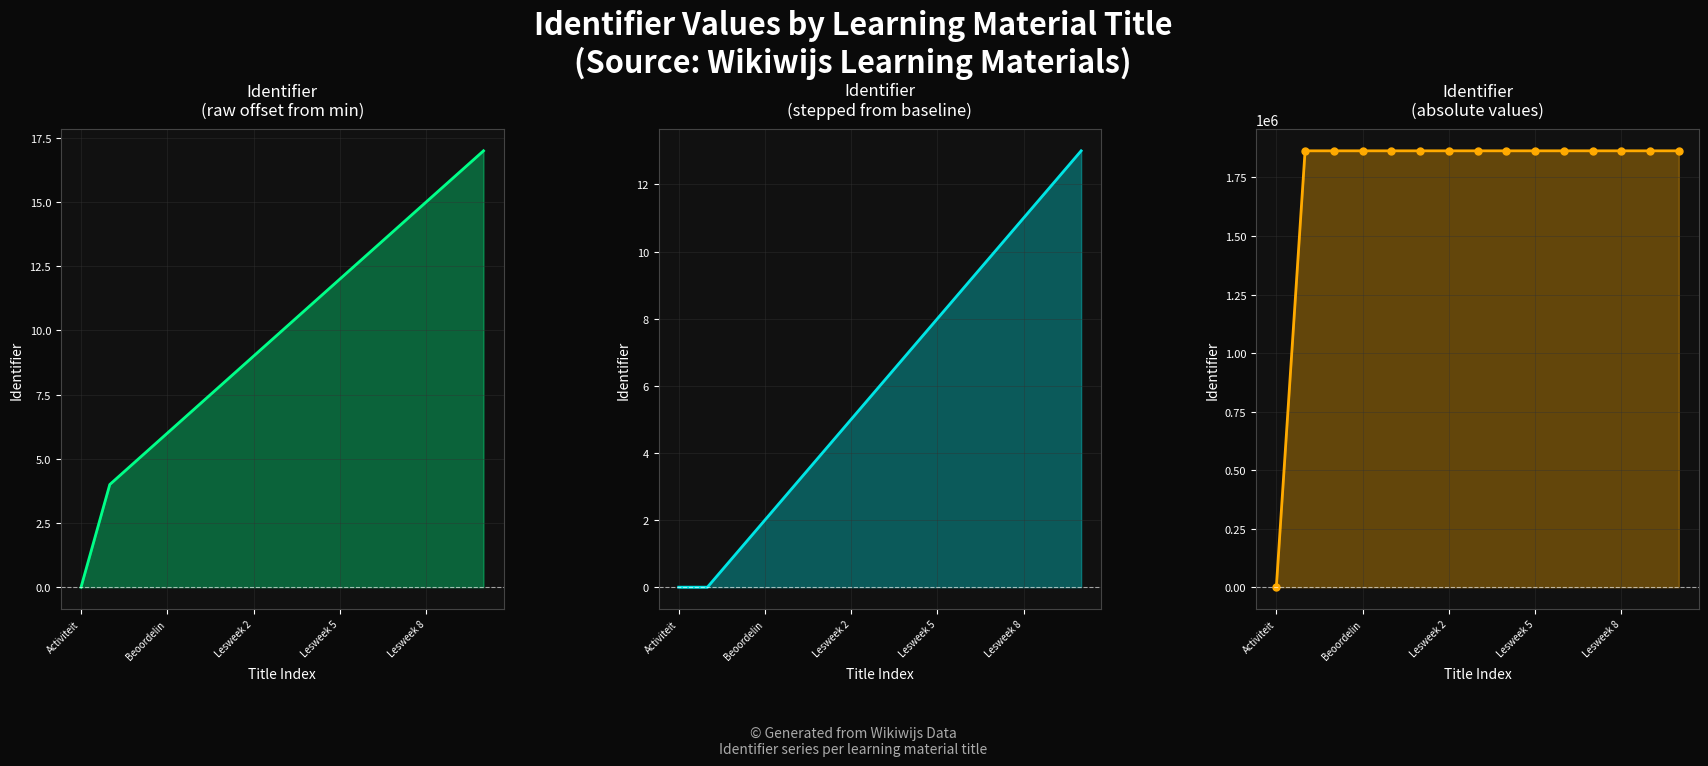

Which has a higher value, Beoordelin or 5?

5